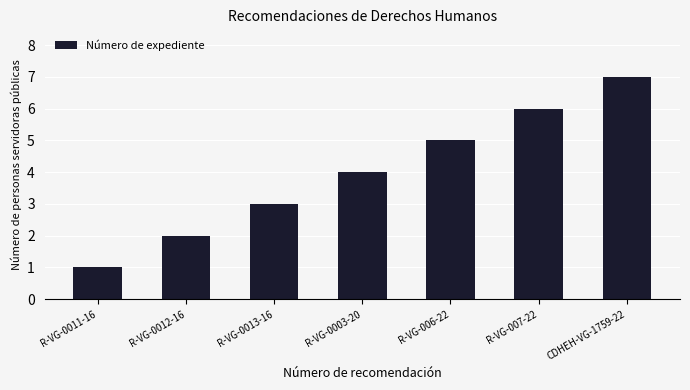

Count the values in the range 2 to 6.

5